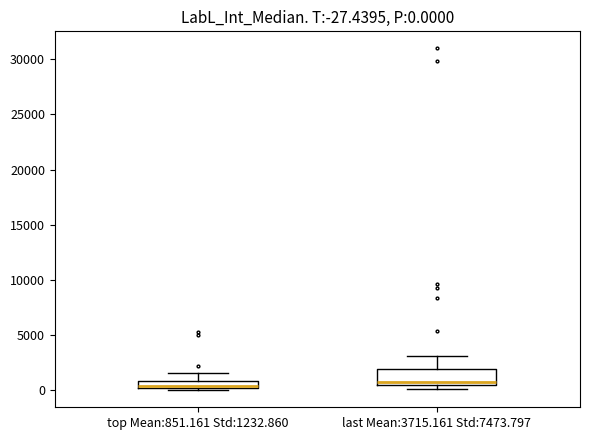

Comparing the boxes themselves (not the whiskers), which one is the tallest?

last Mean:3715.161 Std:7473.797